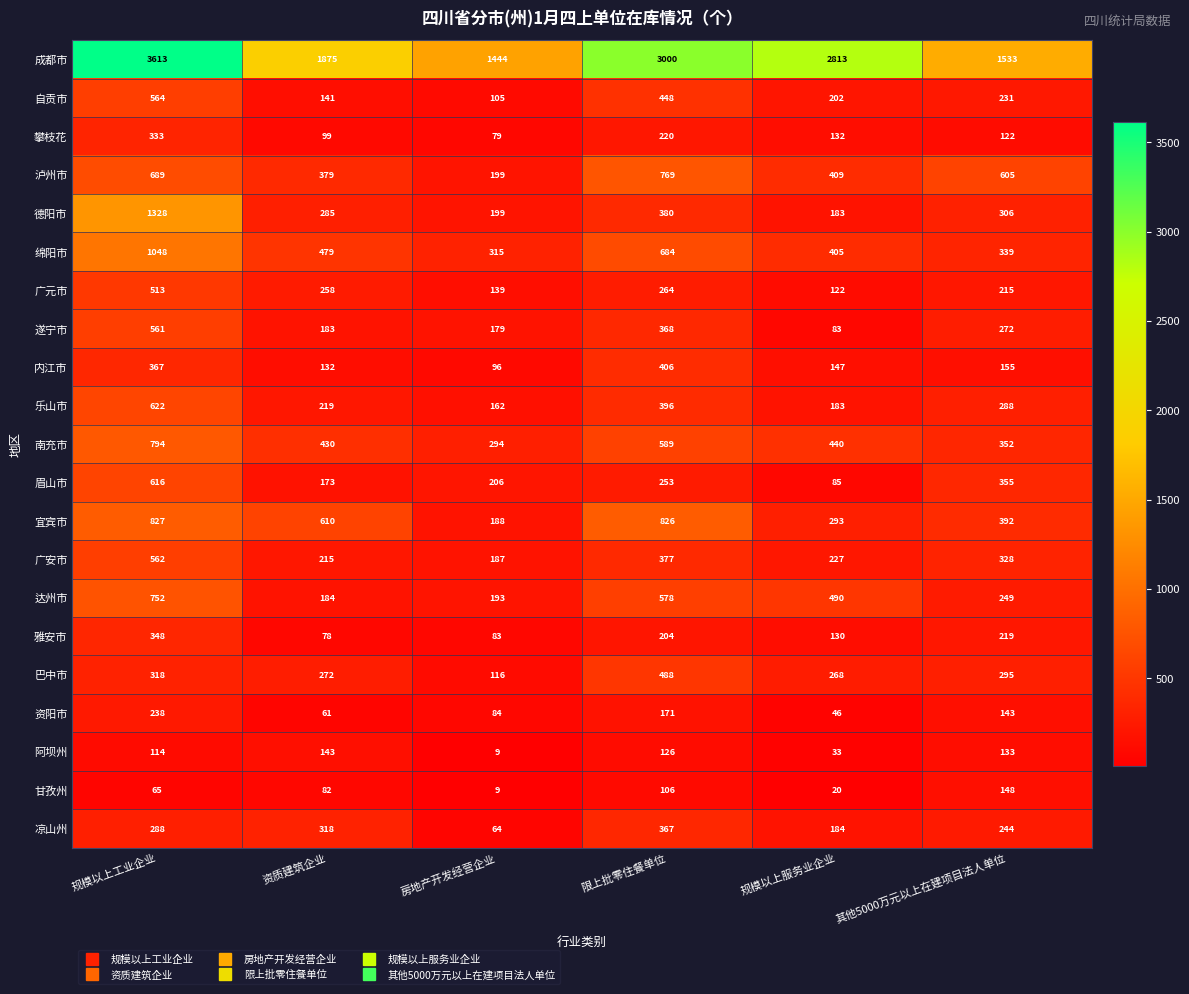

True or false: 绵阳市 has a value of 526 at 其他5000万元以上在建项目法人单位.

False